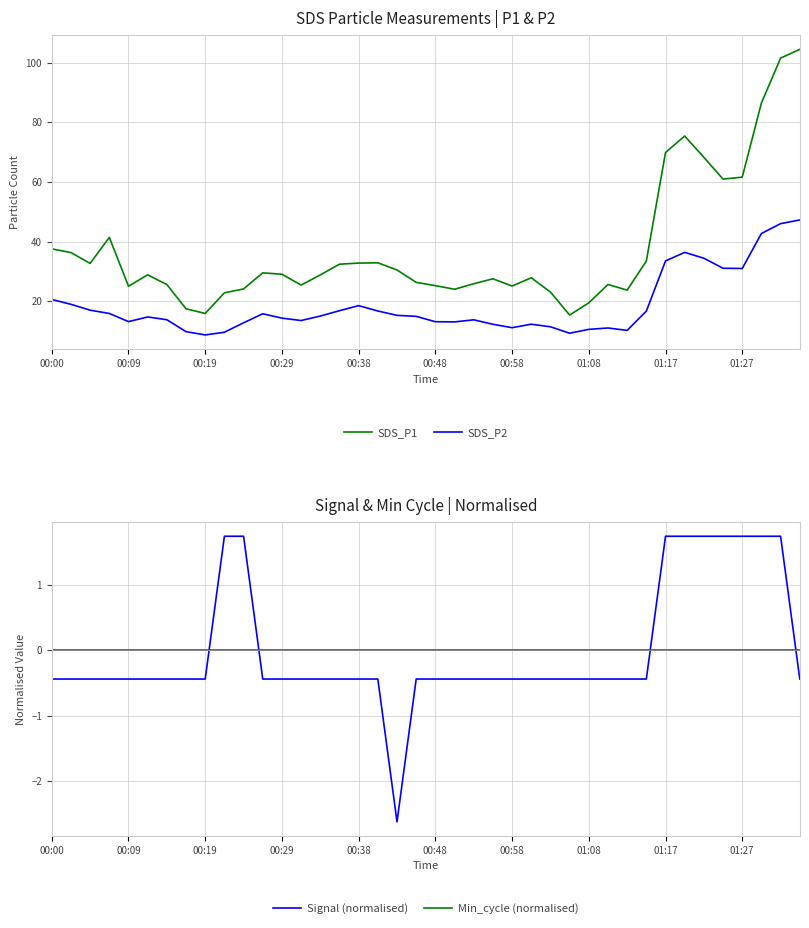

The value of Signal (normalised) at 14 is -0.4. True or false?

True